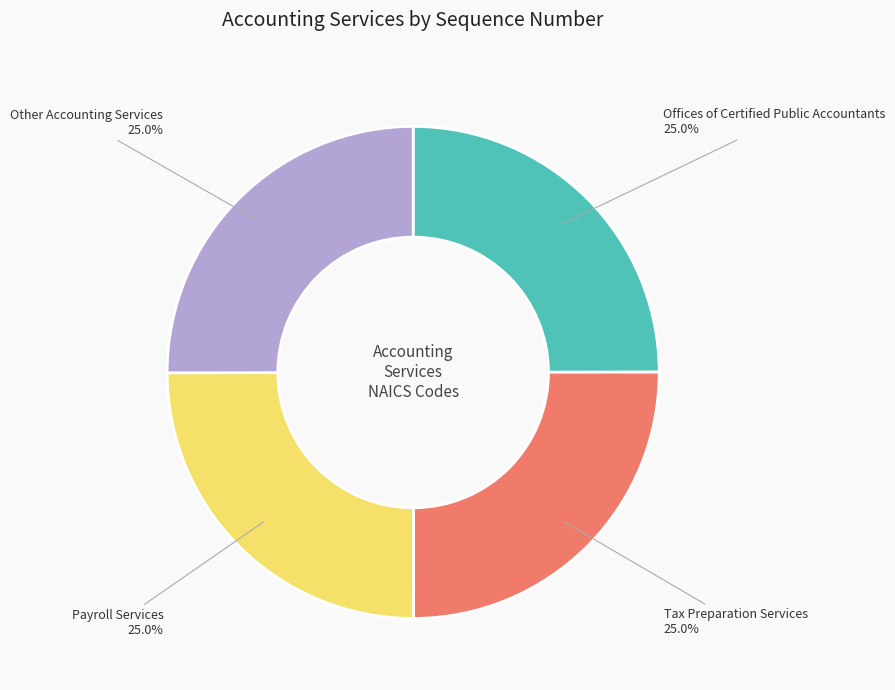

Approximately how many times larger is the value at Other Accounting Services compared to Tax Preparation Services?

1.0